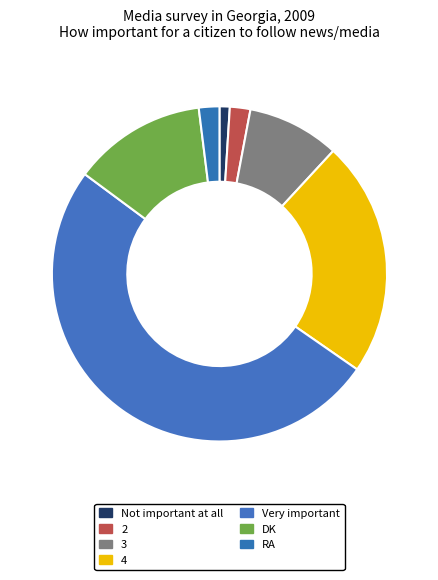

The 2 slice represents 2% of the pie. True or false?

True